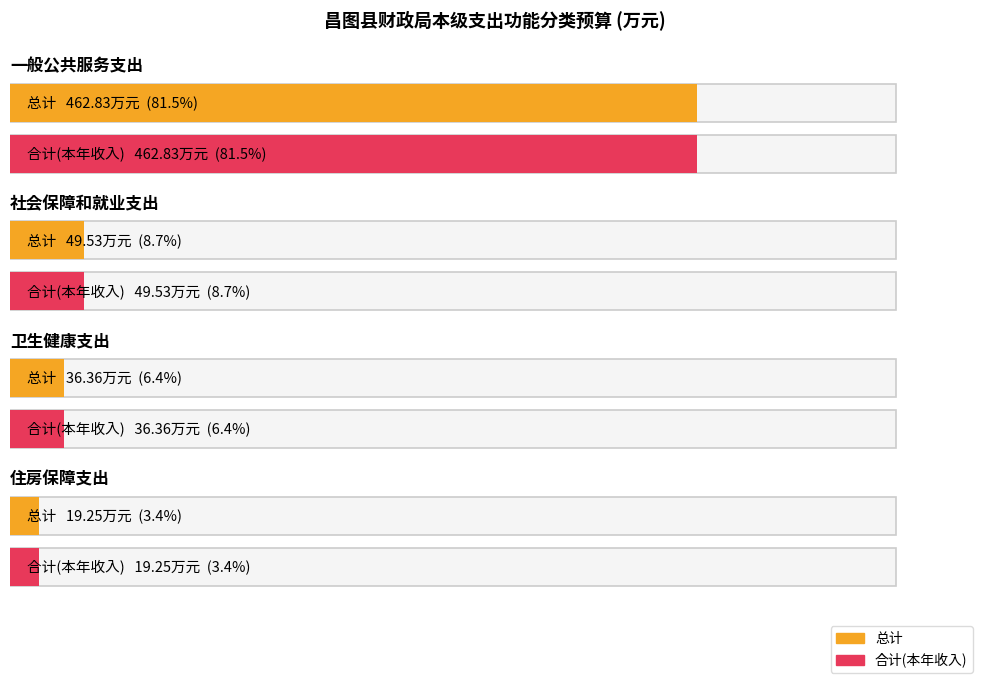

What is the total value across all series at 卫生健康支出?

72.7